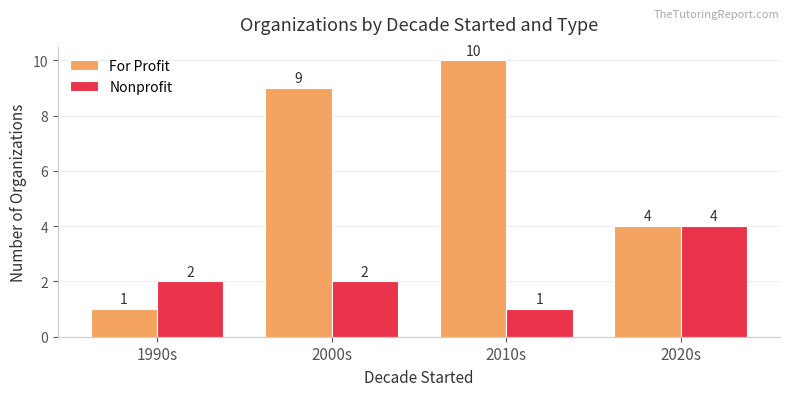

True or false: For Profit has a value of 1 at 1990s.

True